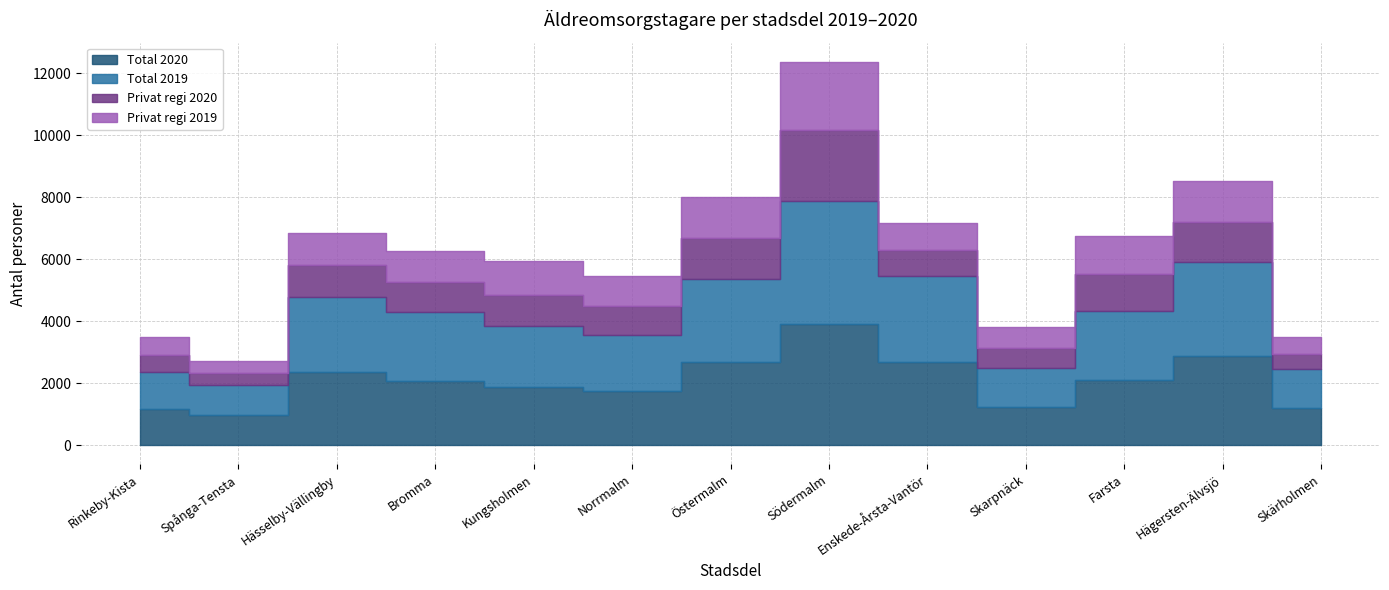

What is the difference between the maximum and minimum values in the Total 2020 series?

2942